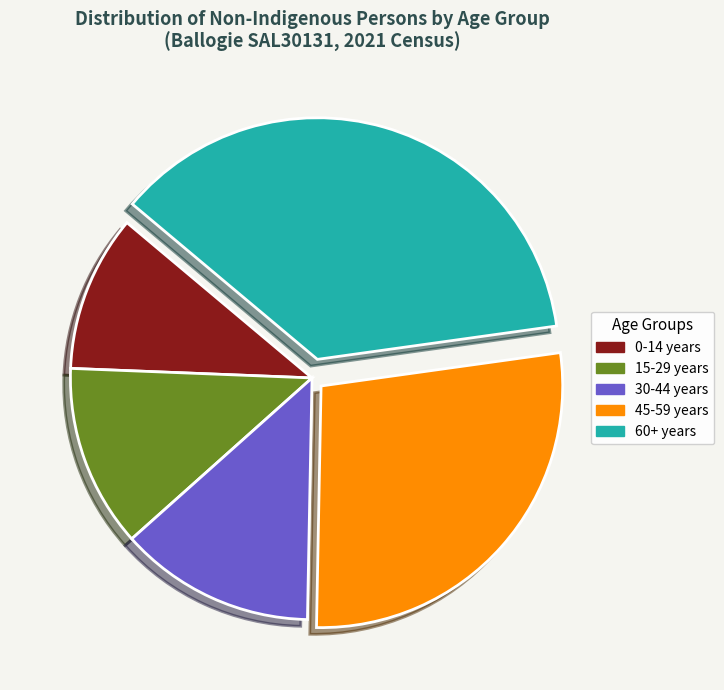

Is there any slice that represents more than half of the pie?

No